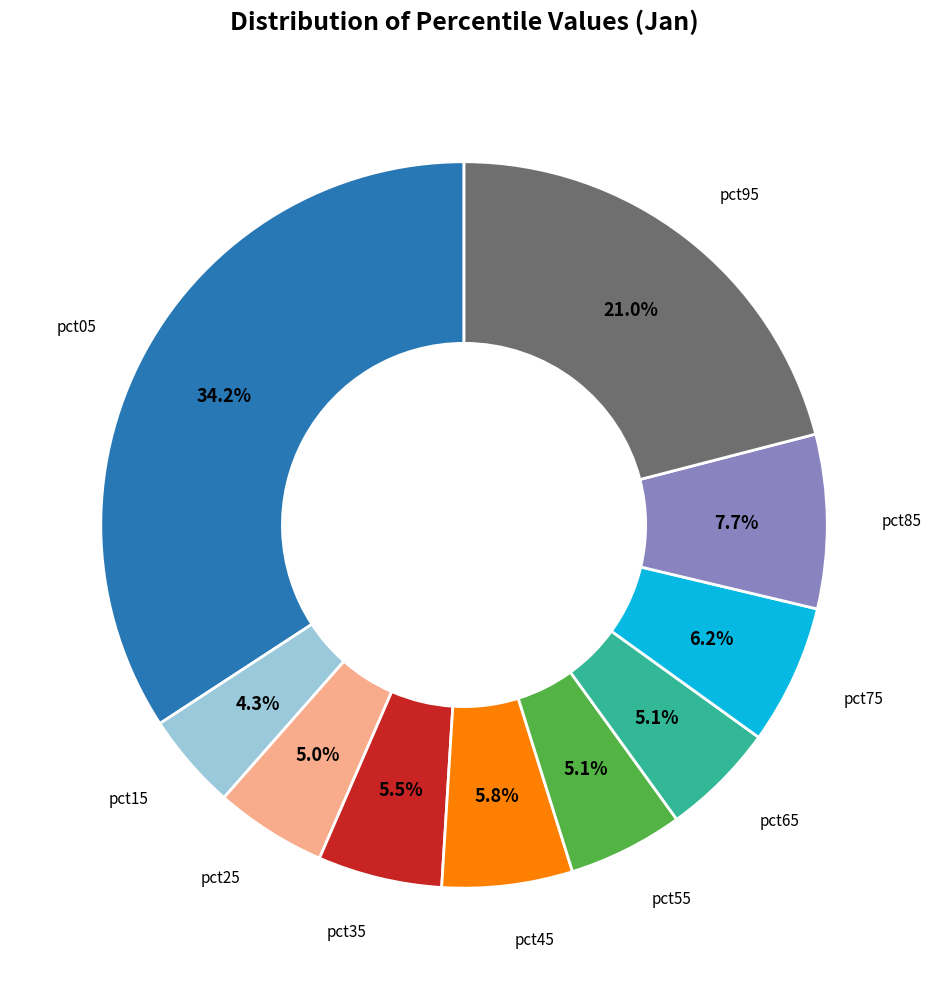

How many segments does this pie chart have?

10